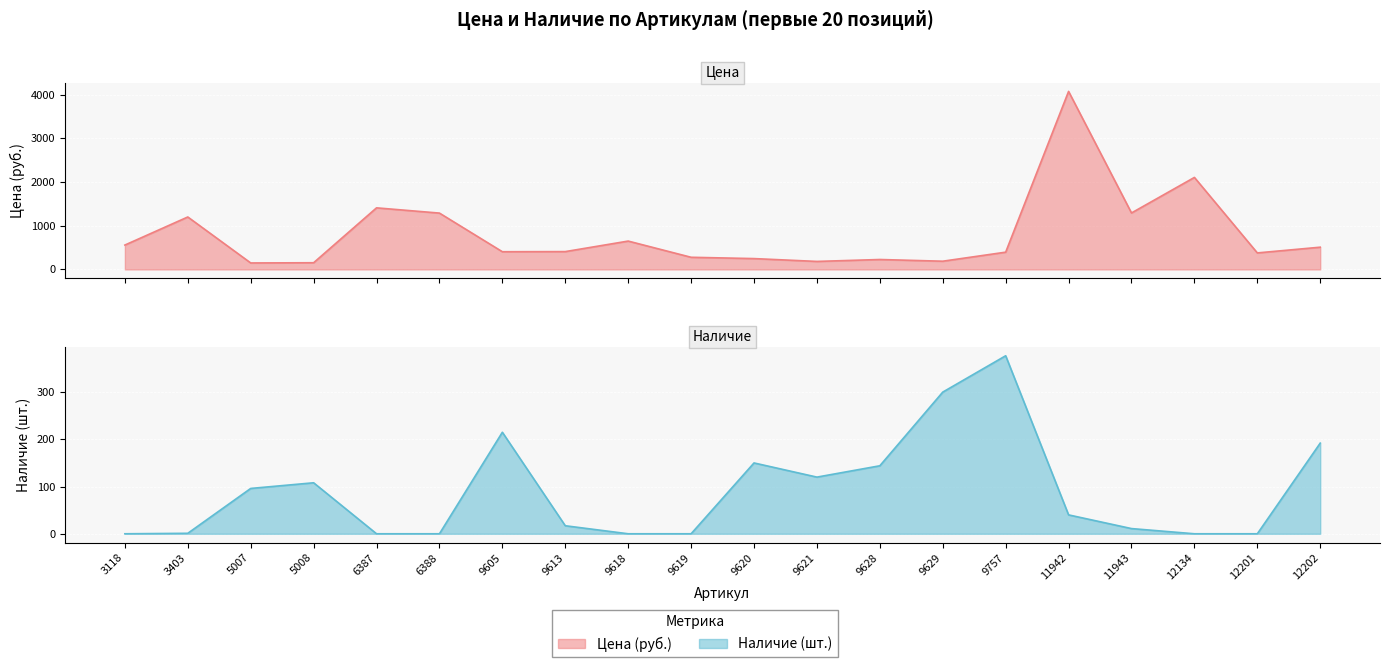

What are all the series names shown in the legend?

Цена, Наличие